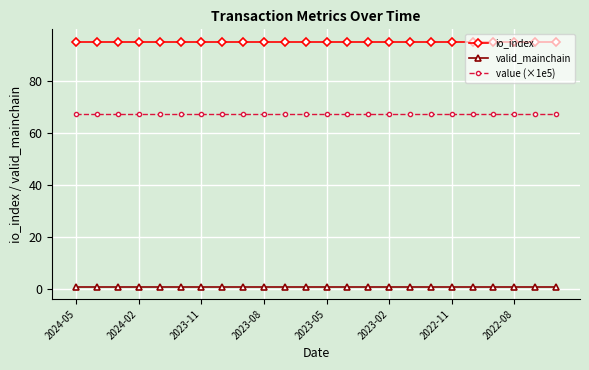

List the series in order of their peak value, lowest first.

valid_mainchain, value (×1e5), io_index